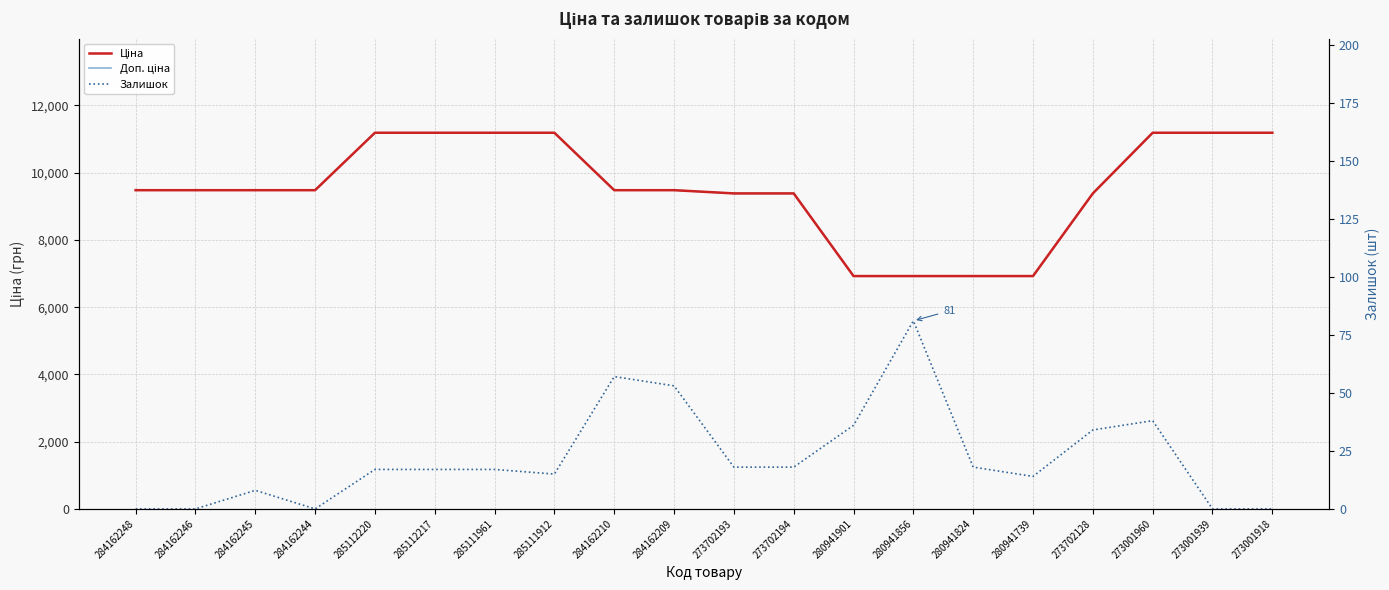

True or false: Ціна and Доп. ціна intersect in this chart.

False